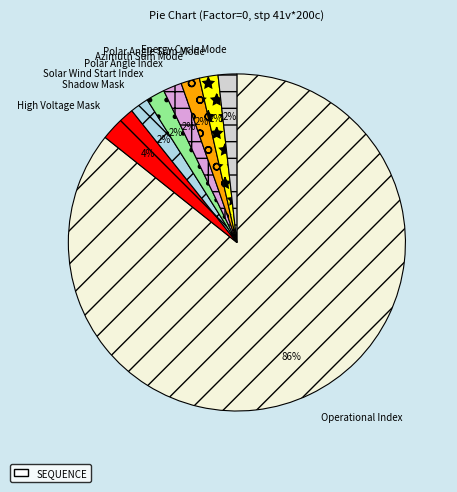

Which slice represents more than half of the pie?

Operational Index